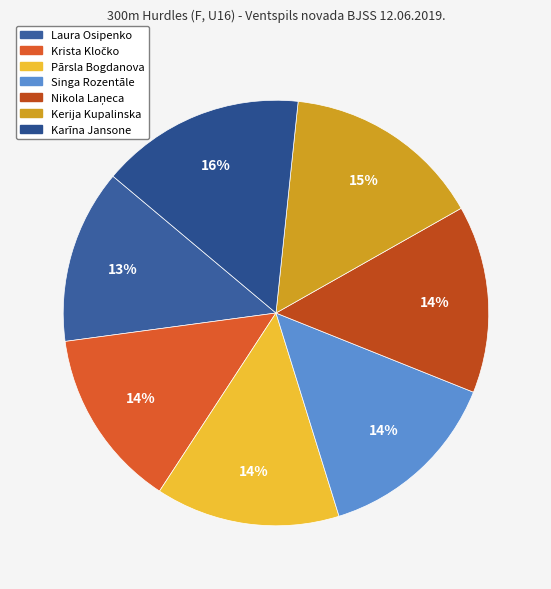

To the nearest percent, what portion does Pārsla Bogdanova represent?

14%